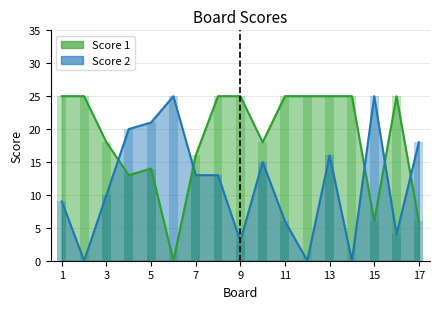

What is the value of the Score 1 bar at the 15th from the left?

6